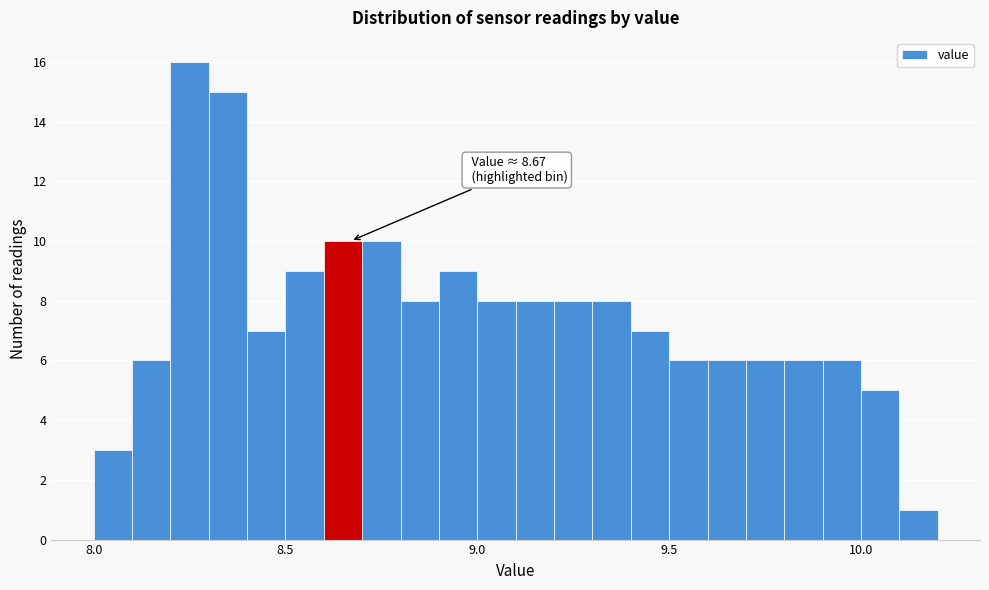

Around what value on the x-axis is the tallest bar? Give the approximate position of its centre, as read against the axis.

8.25